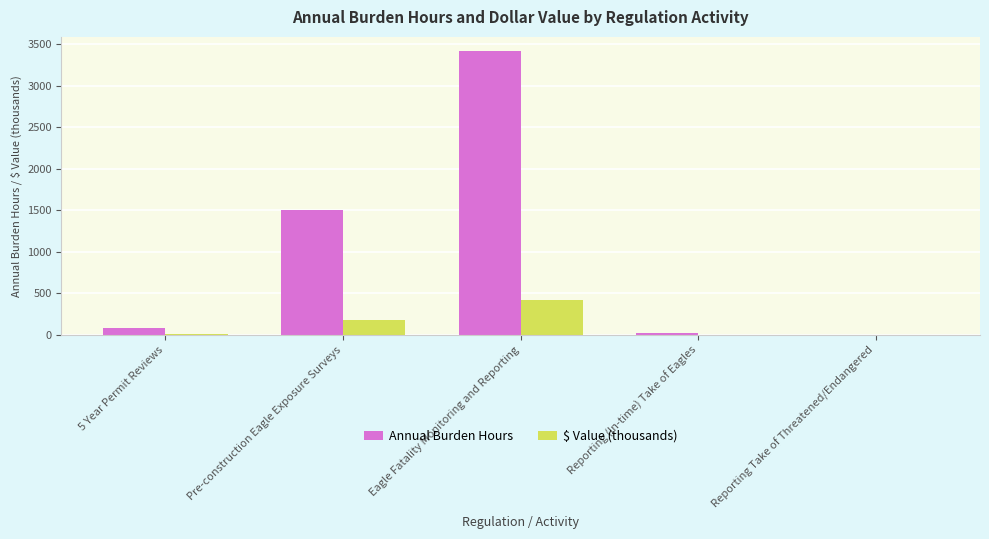

Are the bars grouped side by side (vs. stacked)?

Yes